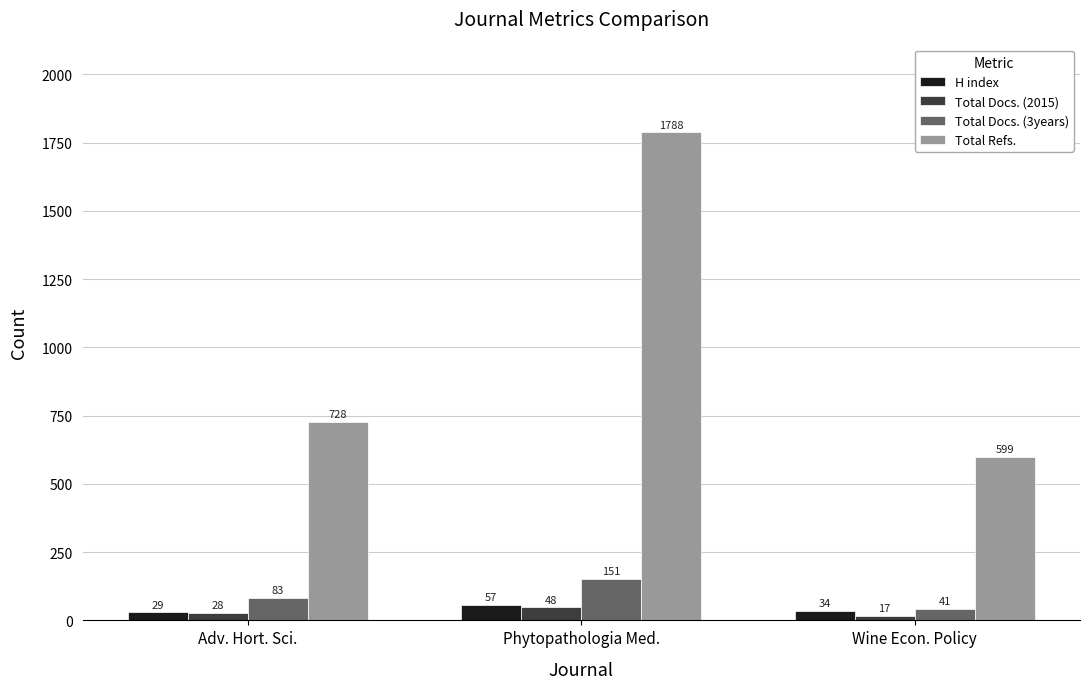

Reading right to left, list all the values displayed in this chart.

H index: 34	57	29
Total Docs. (2015): 17	48	28
Total Docs. (3years): 41	151	83
Total Refs.: 599	1788	728